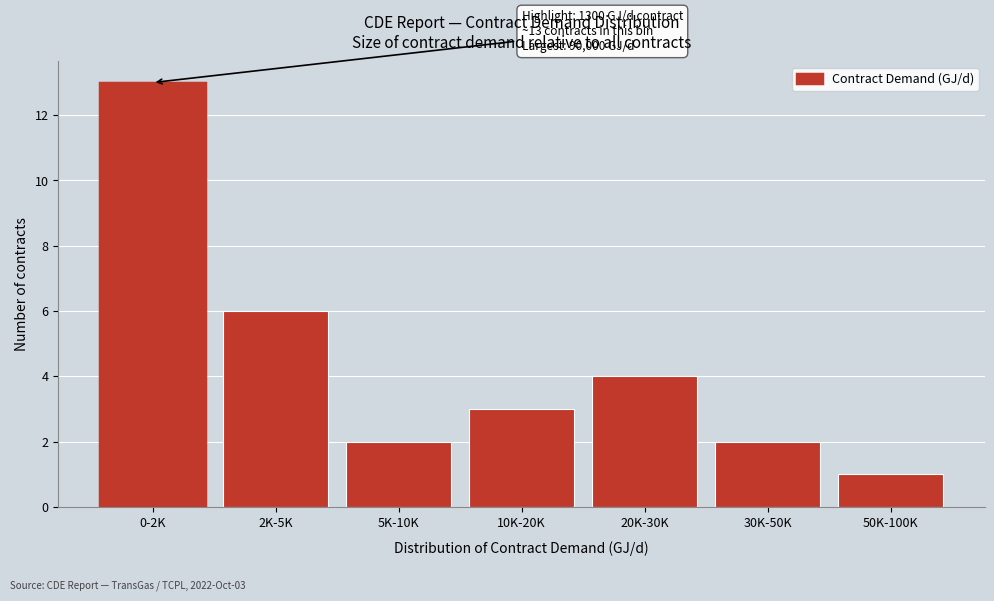

Reading left to right, extract all data points from this chart.

13	6	2	3	4	2	1